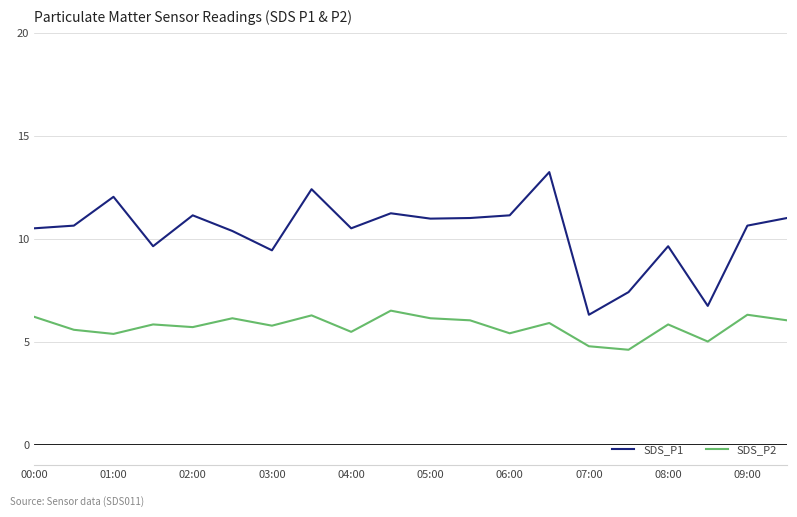

Which series has the largest range (max minus min)?

SDS_P1